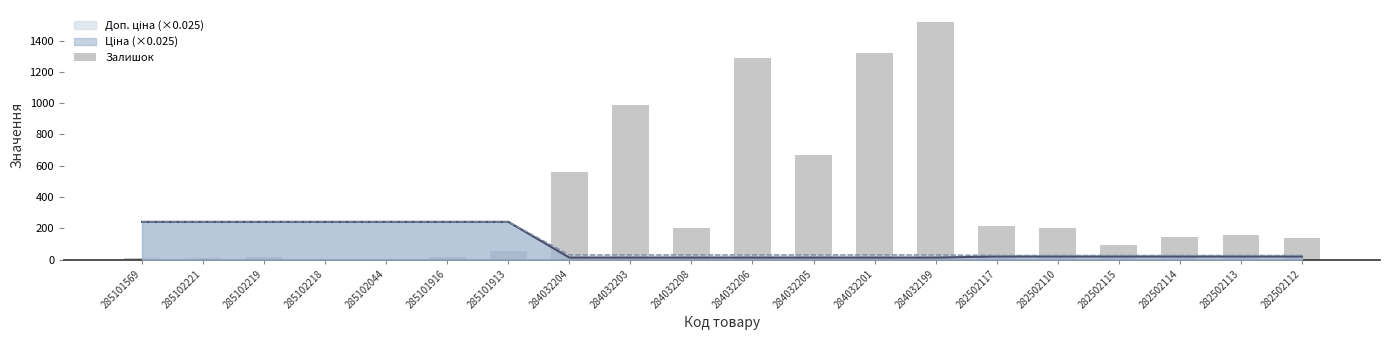

How many data points does each series have?

20